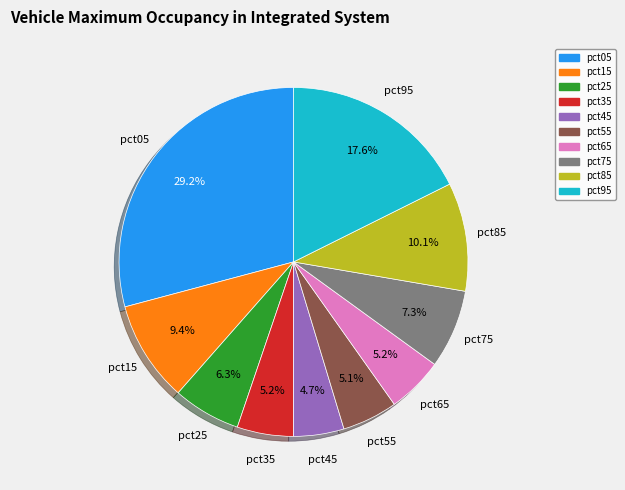

To the nearest percent, what portion does pct45 represent?

5%